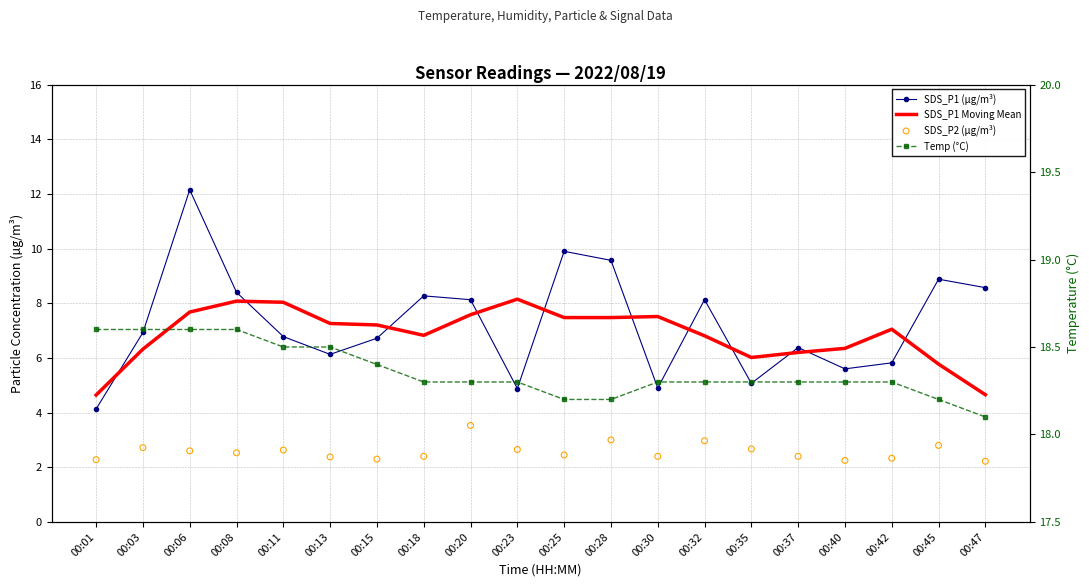

At how many categories does at least one series exceed 14?

20